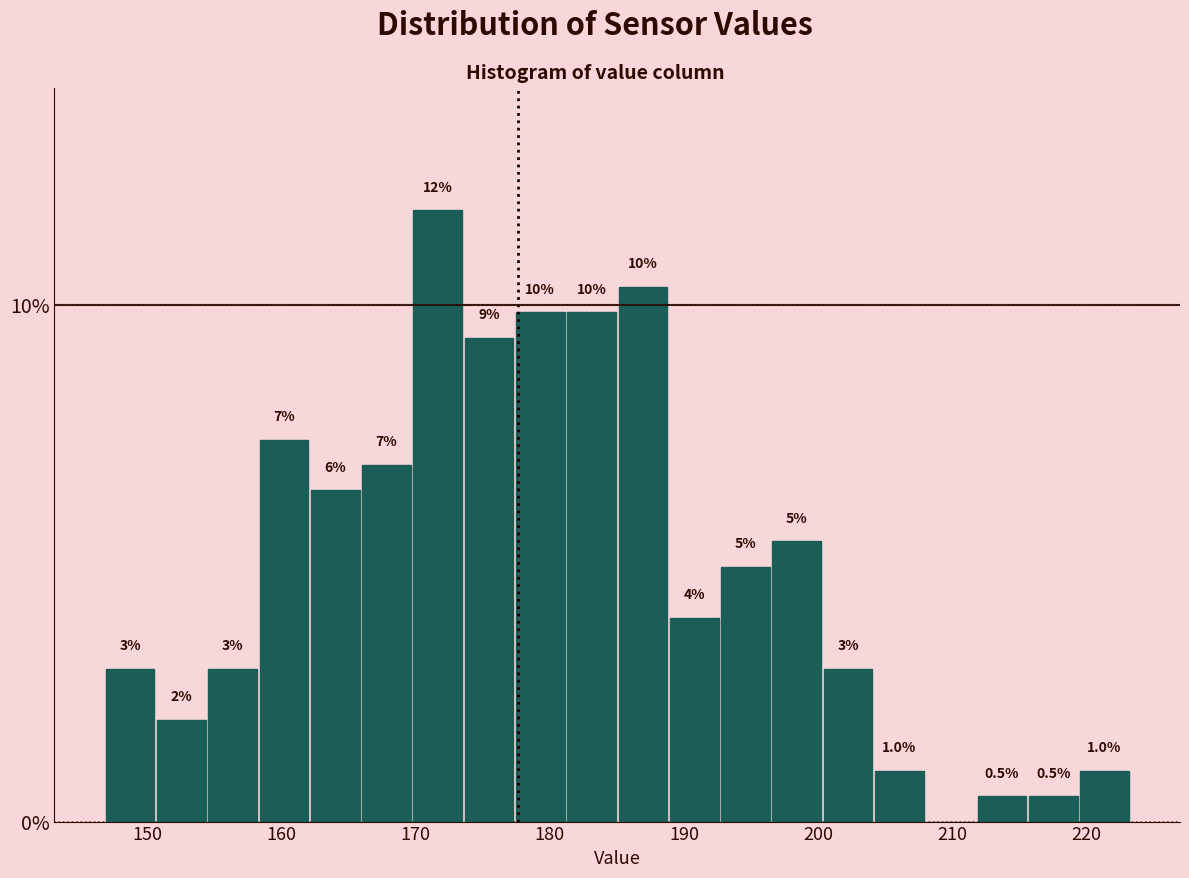

Around what value on the x-axis is the tallest bar? Give the approximate position of its centre, as read against the axis.

172